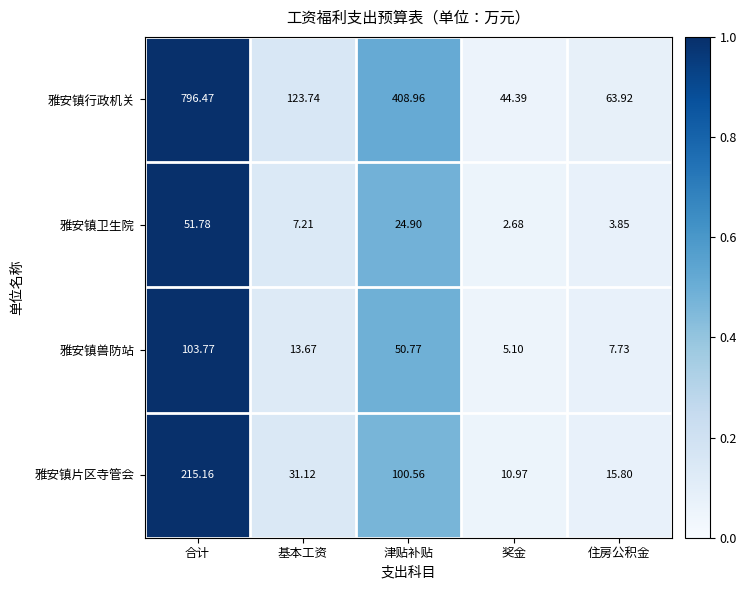

Which series has the largest range (max minus min)?

雅安镇行政机关